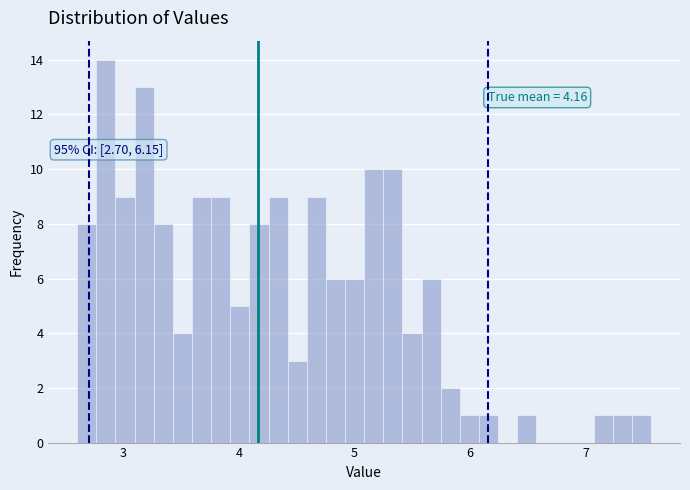

Around what value on the x-axis is the tallest bar? Give the approximate position of its centre, as read against the axis.

2.8